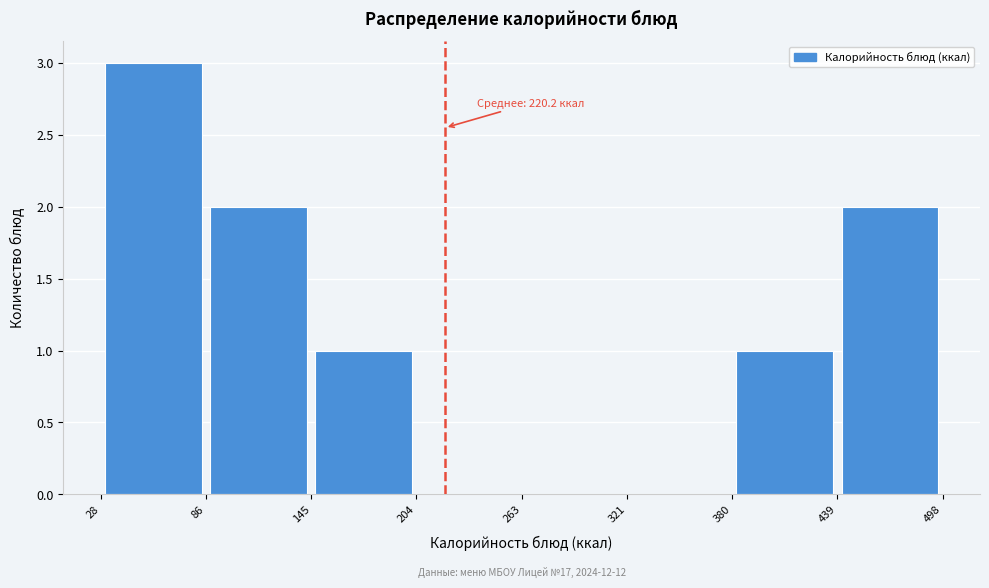

Which range on the x-axis has the tallest bar?

28 to 86